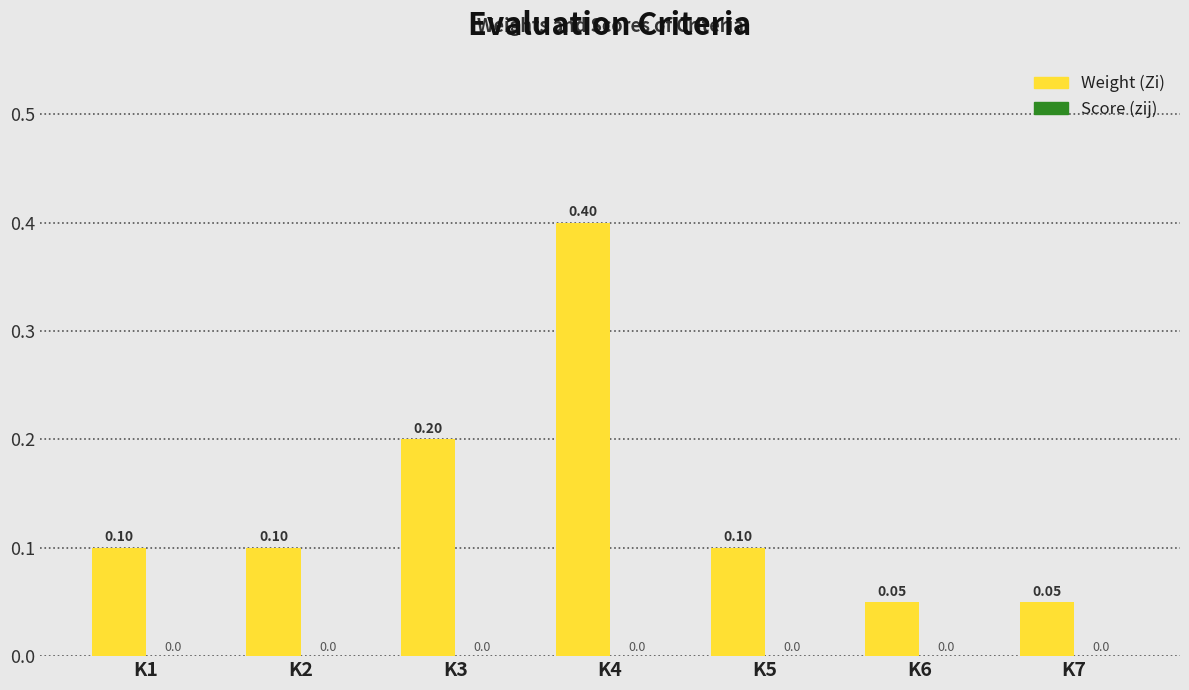

Which has a higher value, K3 or K5?

K3